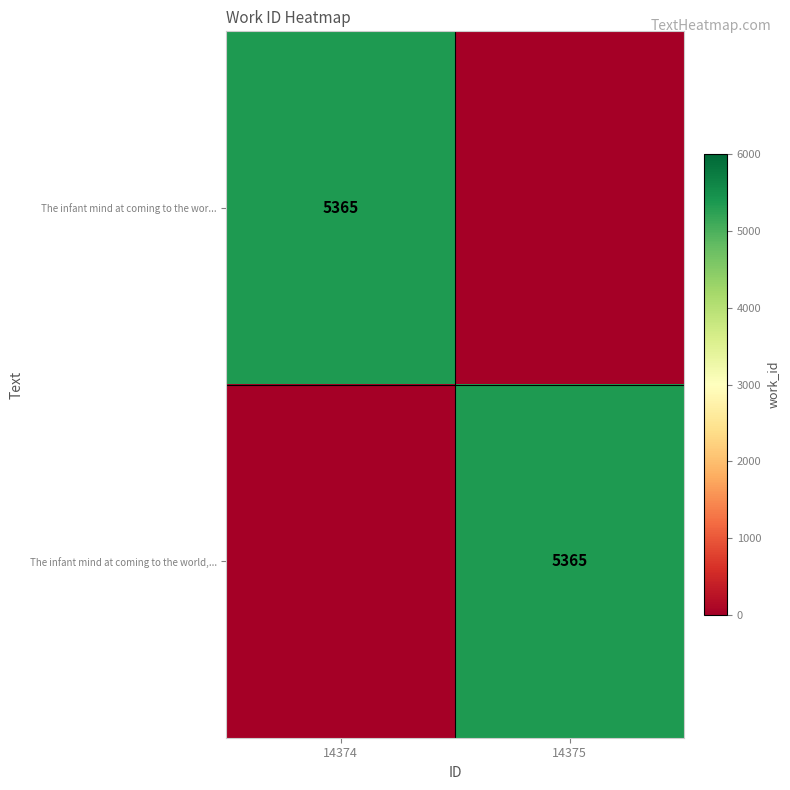

True or false: The infant mind at coming to the world,... has a value of 5365 at 14375.

True